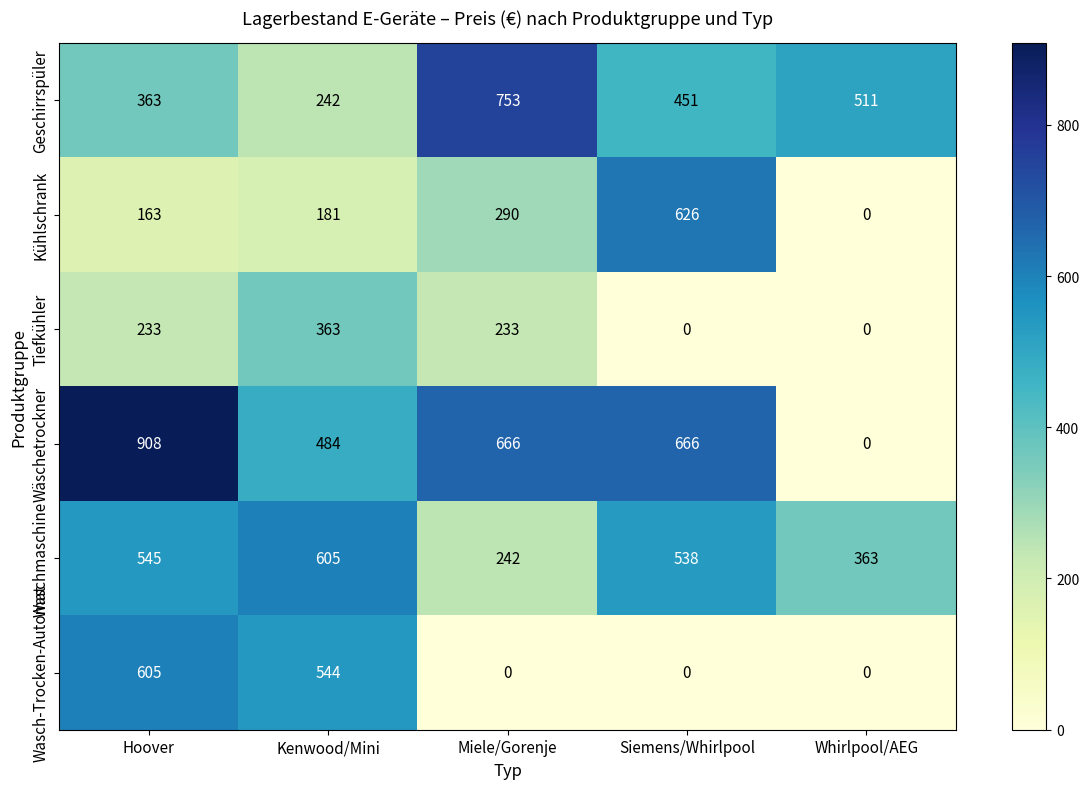

Where is Wasch-Trocken-Automat nearest to the value 302?

Kenwood/Mini